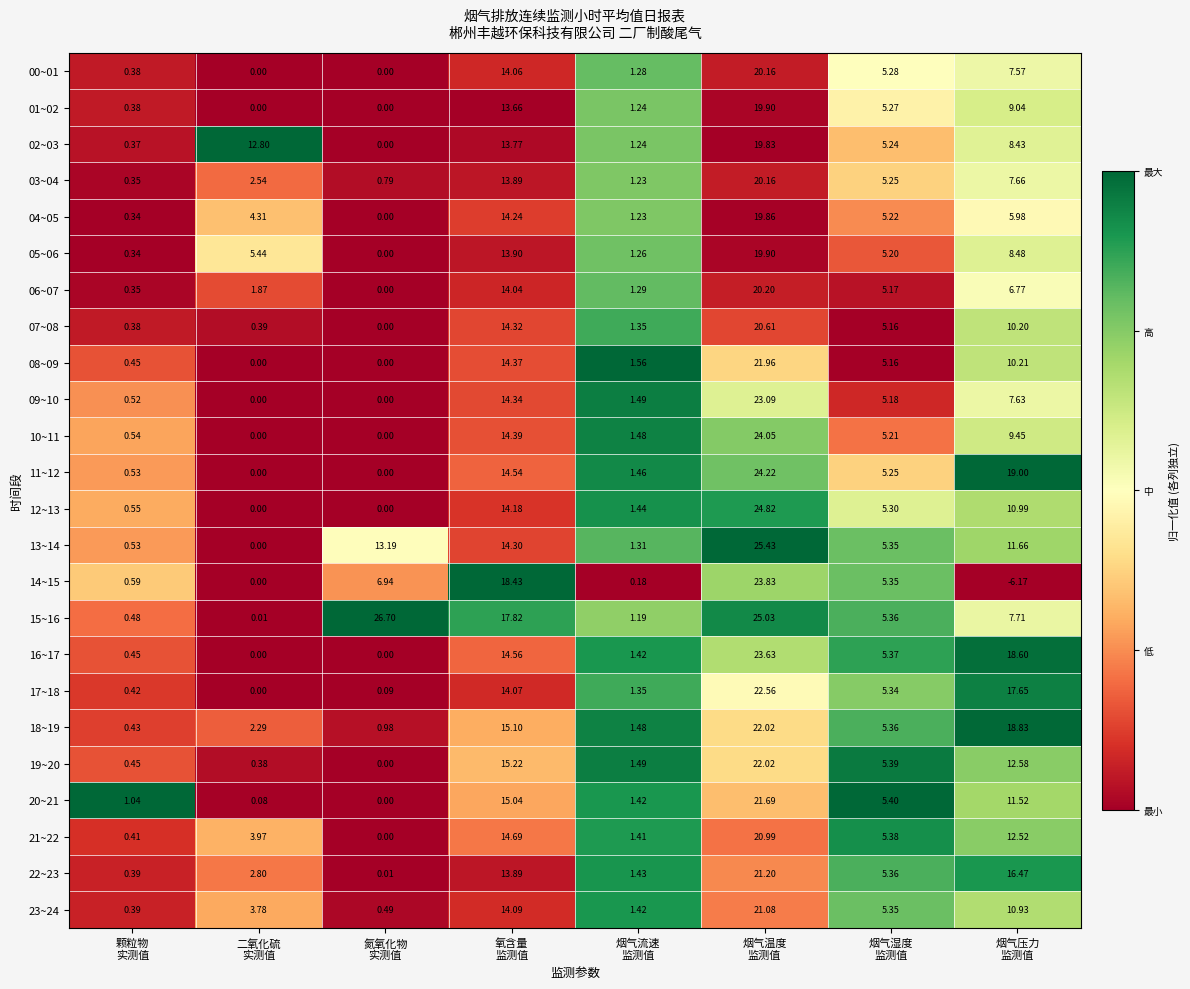

What is the maximum value shown in the chart?

26.7